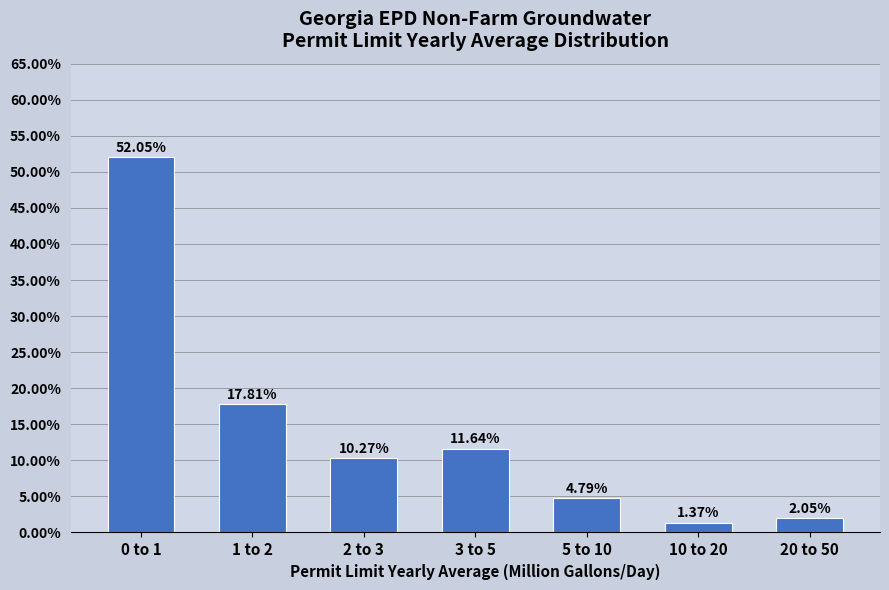

Rank the categories by value from highest to lowest.

0 to 1, 1 to 2, 3 to 5, 2 to 3, 5 to 10, 20 to 50, 10 to 20